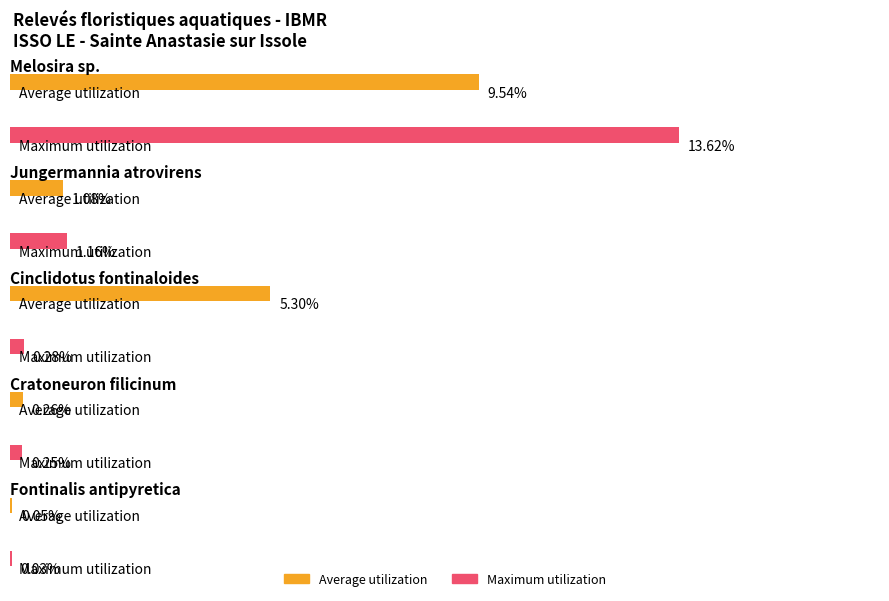

The value of Average utilization at Cinclidotus fontinaloides is 5.3. True or false?

True